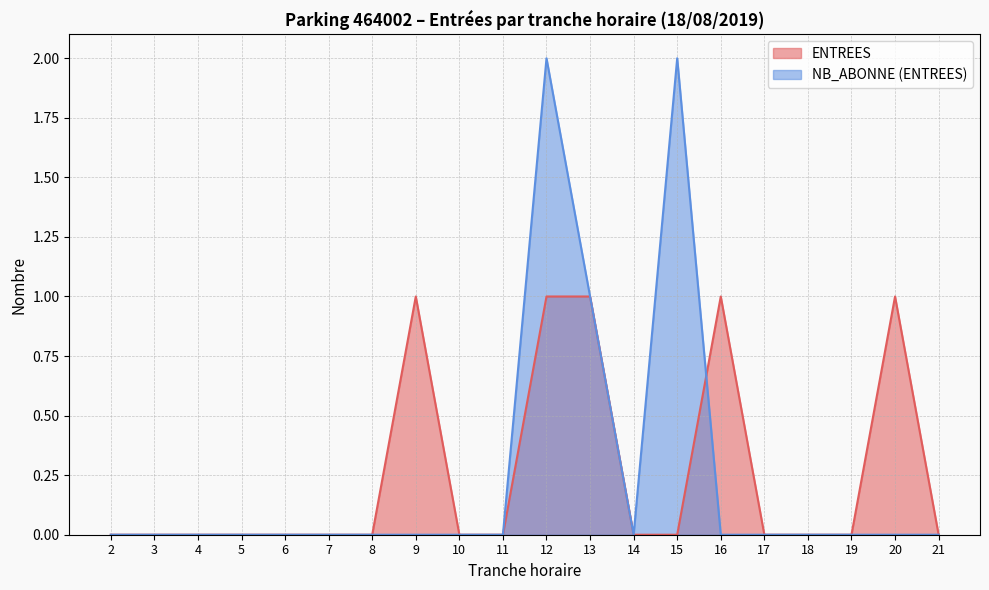

Which series has the largest total across all categories?

ENTREES